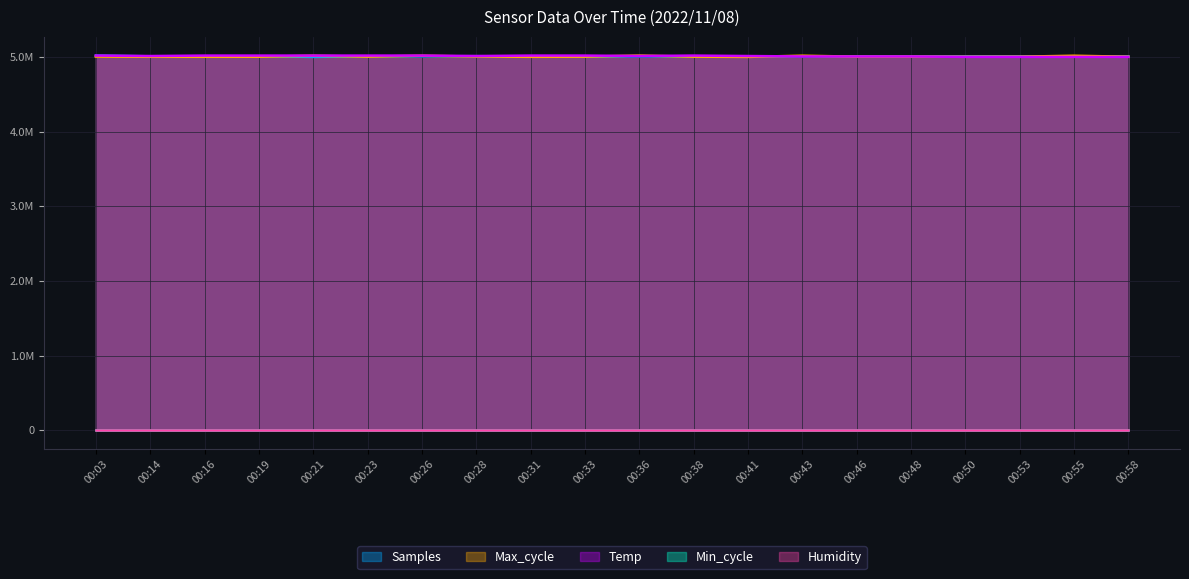

At 00:36, list the series in order from smallest to largest.

Samples, Temp, Max_cycle